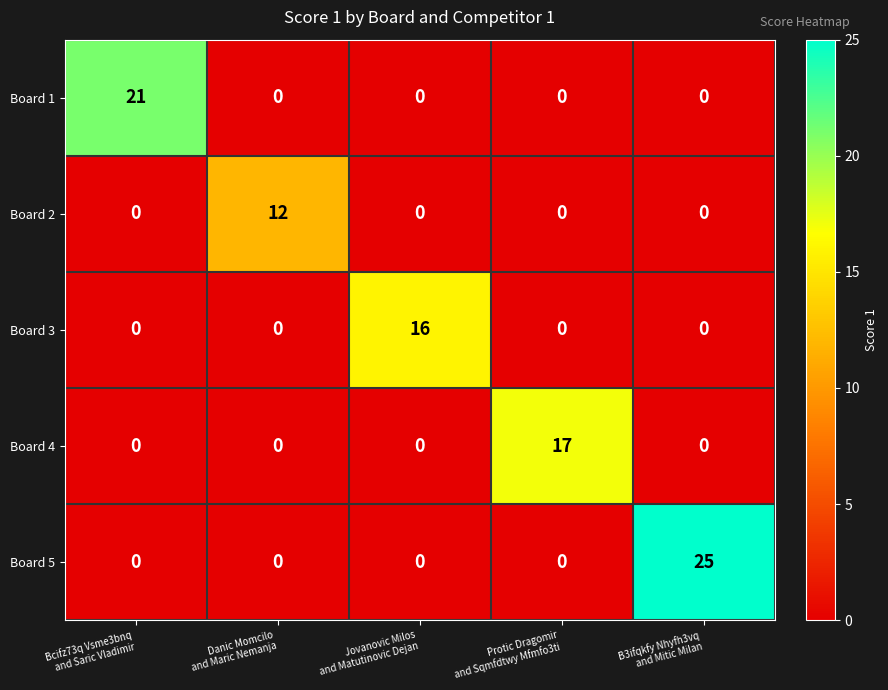

Which series has the widest spread of values?

Board 5